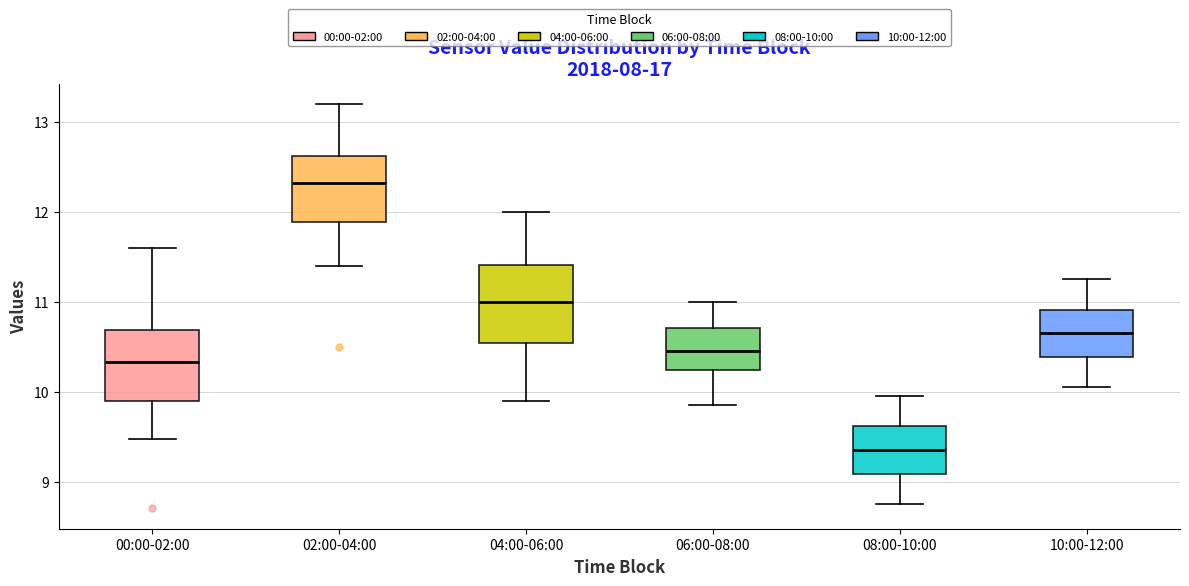

Which box's median line is the lowest?

08:00-10:00